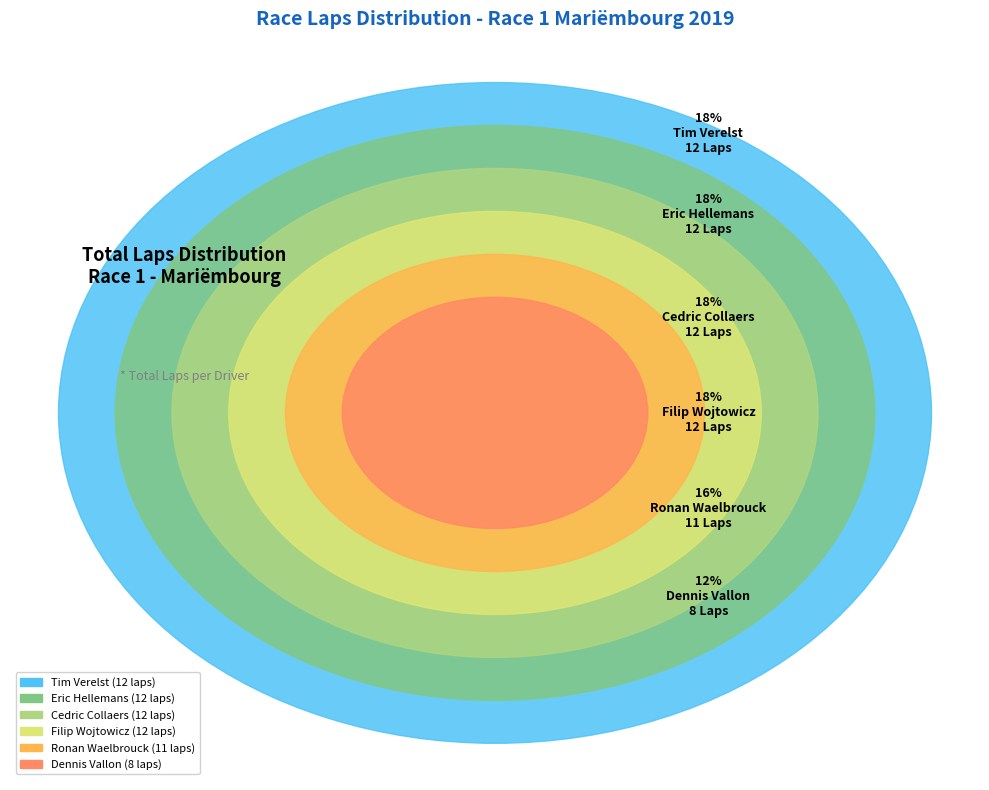

Approximately how many times larger is the value at Filip Wojtowicz compared to Eric Hellemans?

1.0